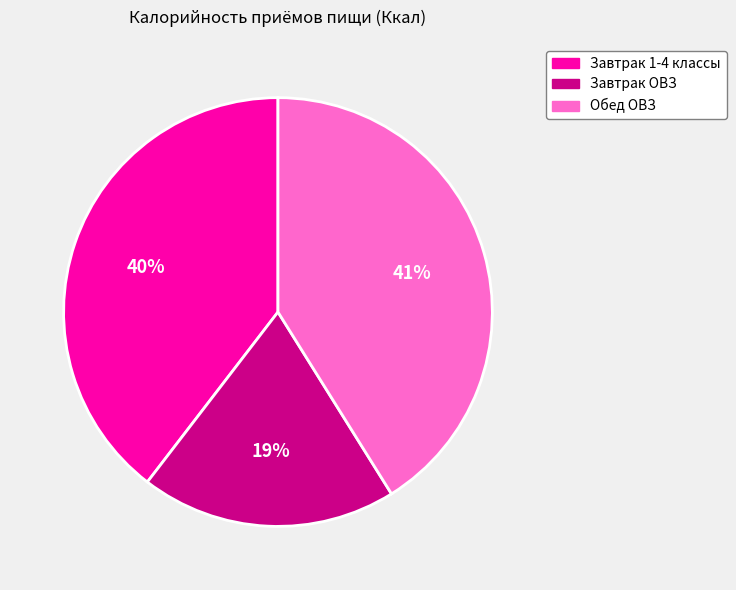

Which slice is the smallest?

Завтрак ОВЗ